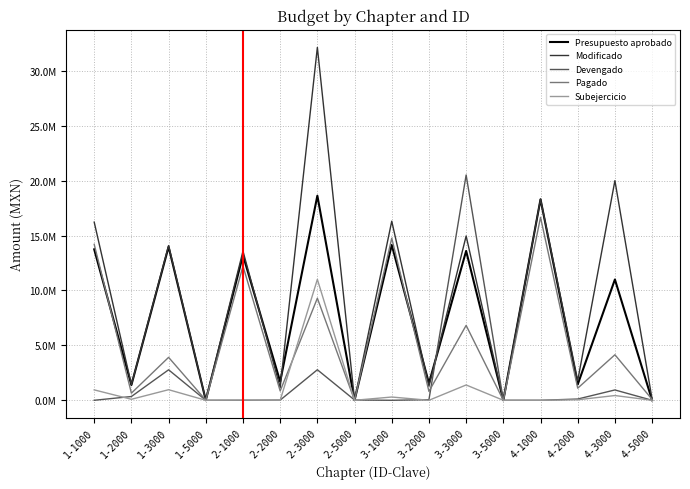

What are all the series names shown in the legend?

Presupuesto aprobado, Modificado, Devengado, Pagado, Subejercicio